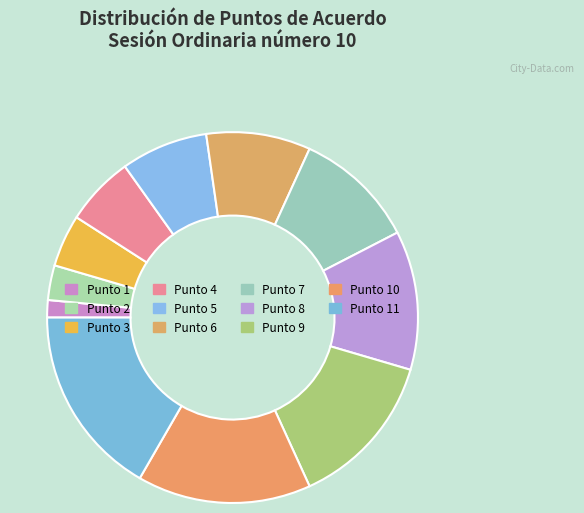

True or false: Punto 5 accounts for 8% of the total.

True